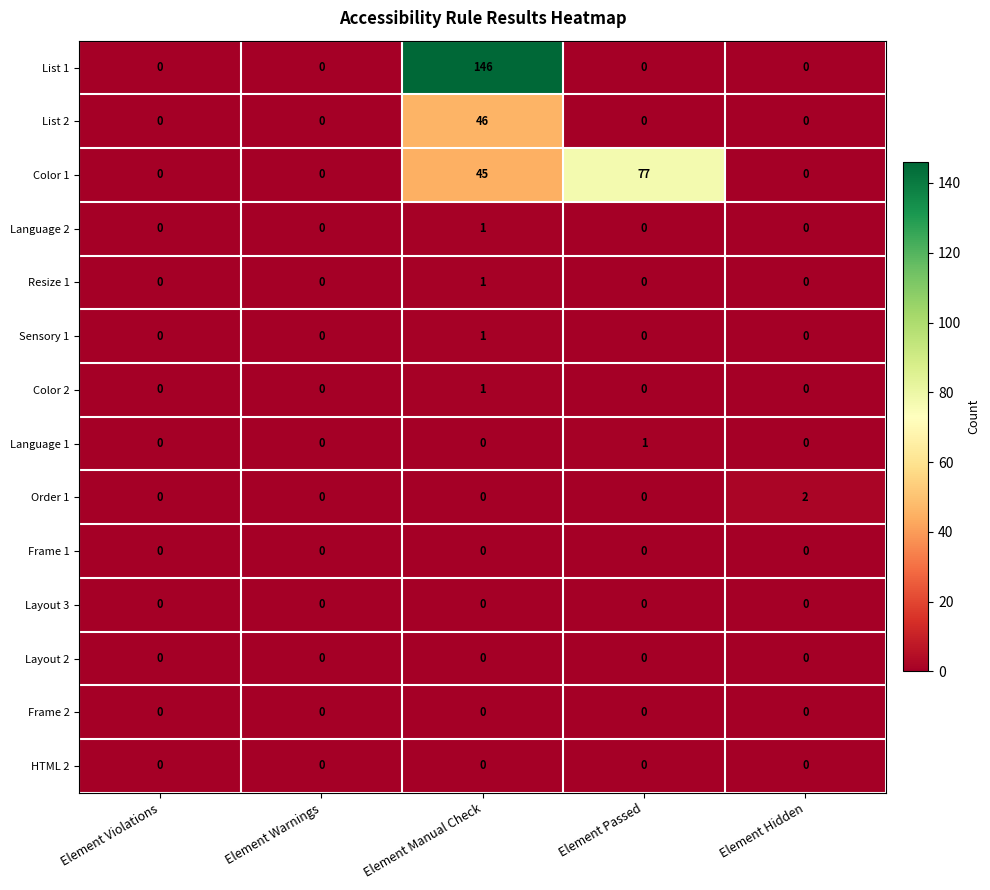

Which series changed the most between Element Manual Check and Element Passed?

List 1